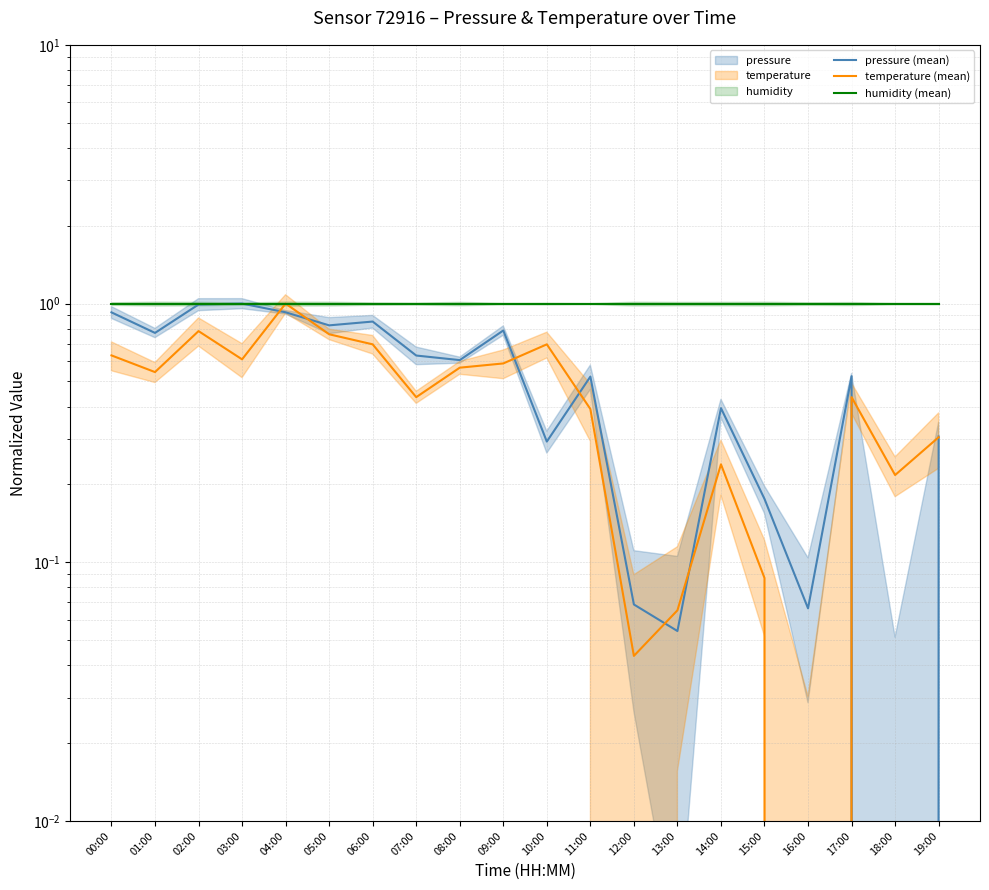

Is this an area chart (filled region under the line)?

No